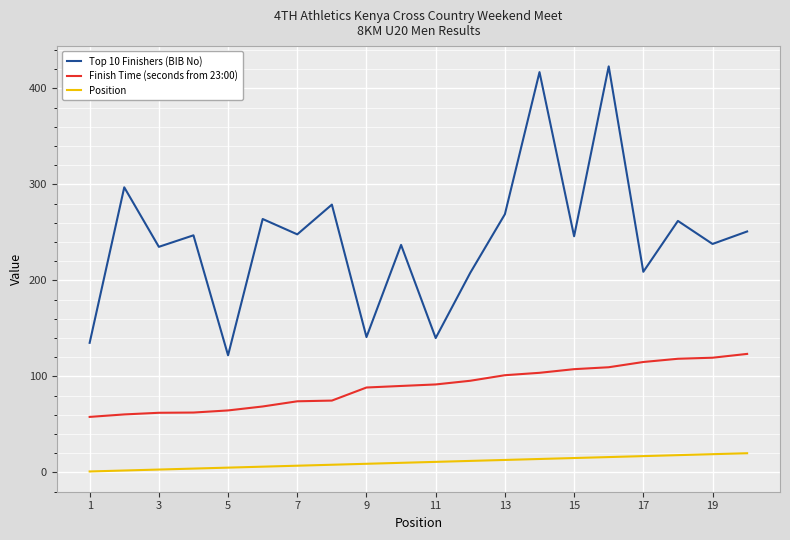

What is the minimum value for Top 10 Finishers (BIB No)?

122.0